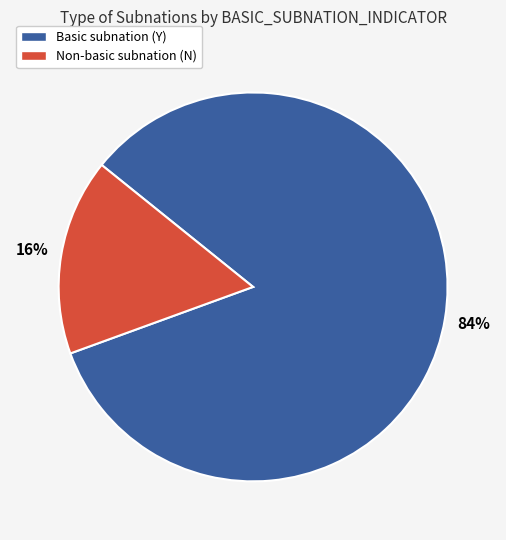

To the nearest percent, what is the average slice percentage?

50%